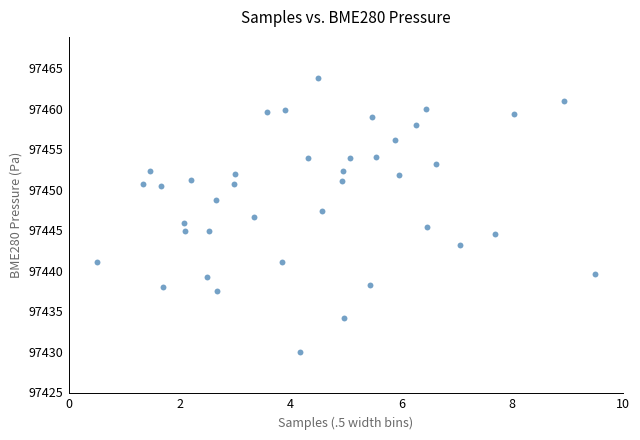

What is the range of Y values (max minus min)?

33.8